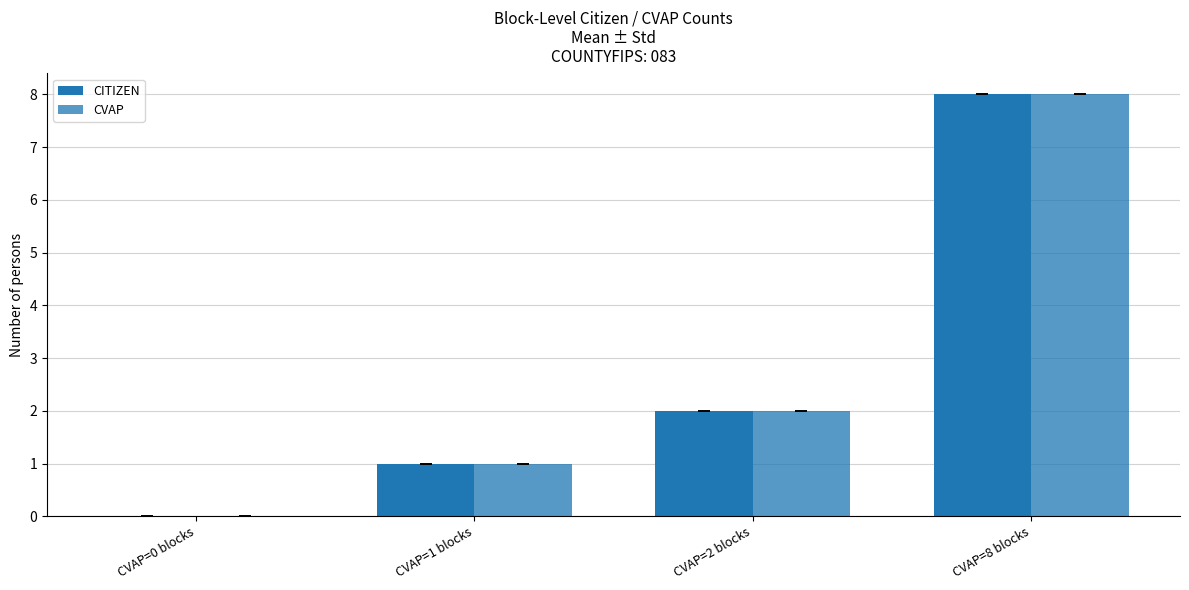

Count the number of data series in this chart.

2